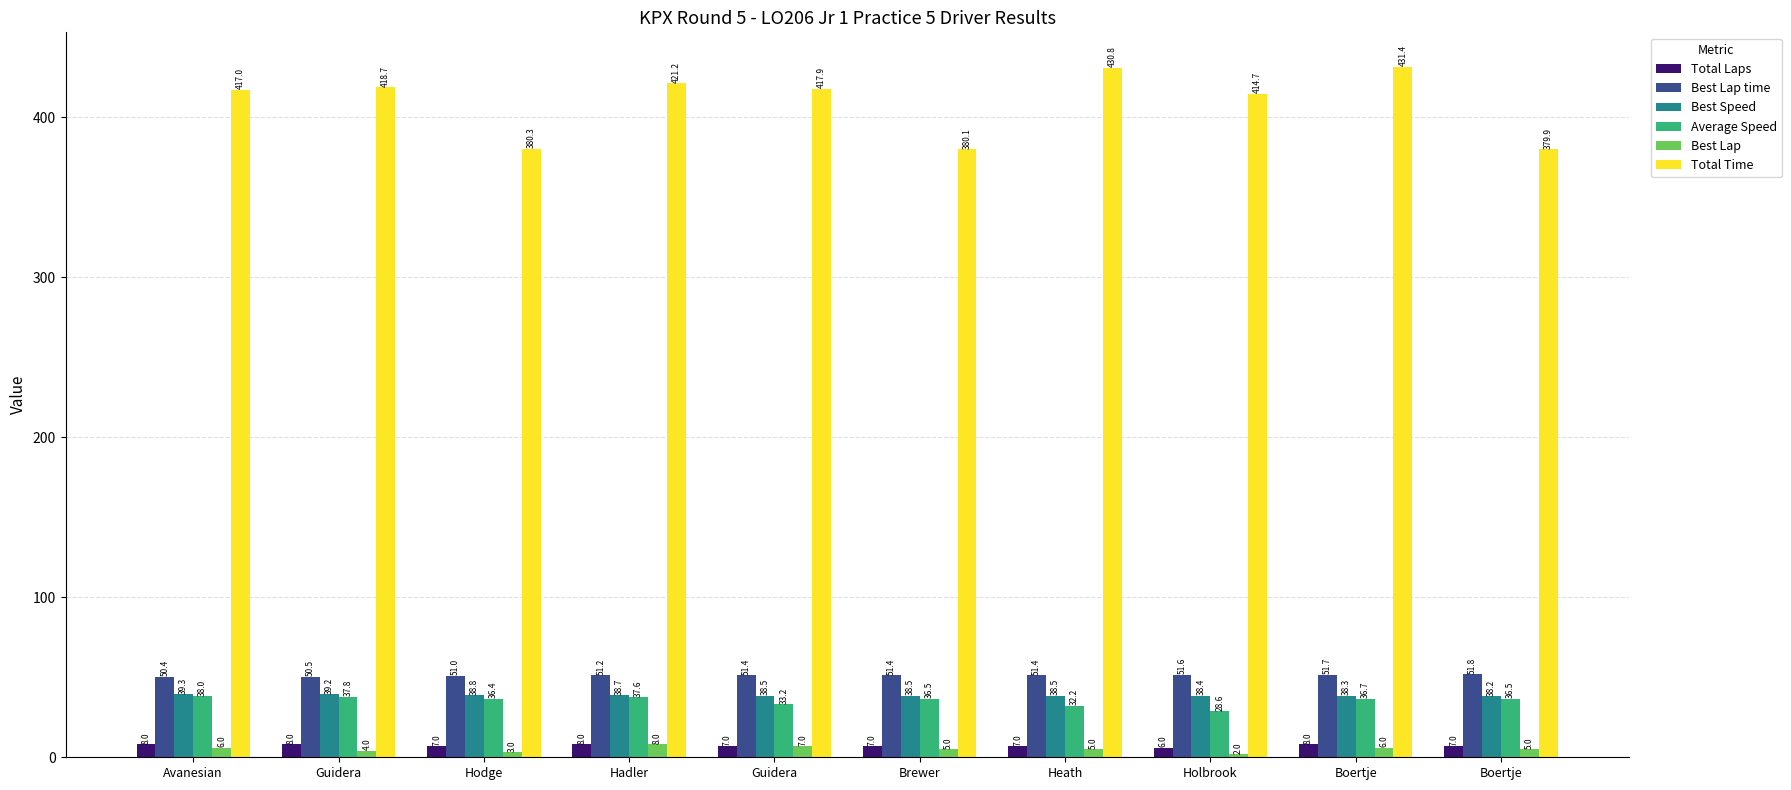

At which label is Total Time closest to 405?

Holbrook